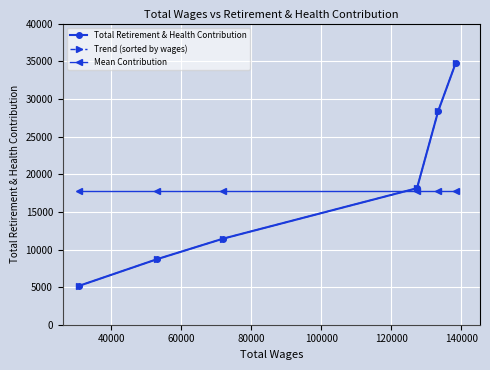

What is the difference between the maximum and minimum values in the Trend (sorted by wages) series?

29659